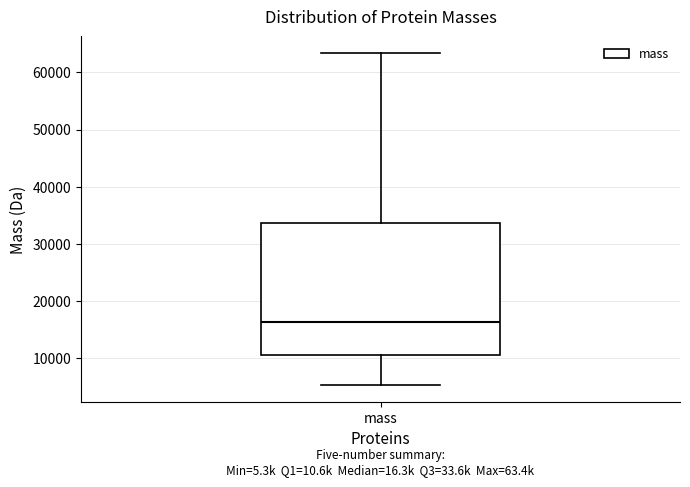

Read this box plot against the y-axis: the position of the median line, the range covered by the box, and the ends of both whiskers. The values are not printed on the chart, so give them approximately, as read against the axis.

median 16000, box 11000 to 34000, whiskers 5000 to 63000